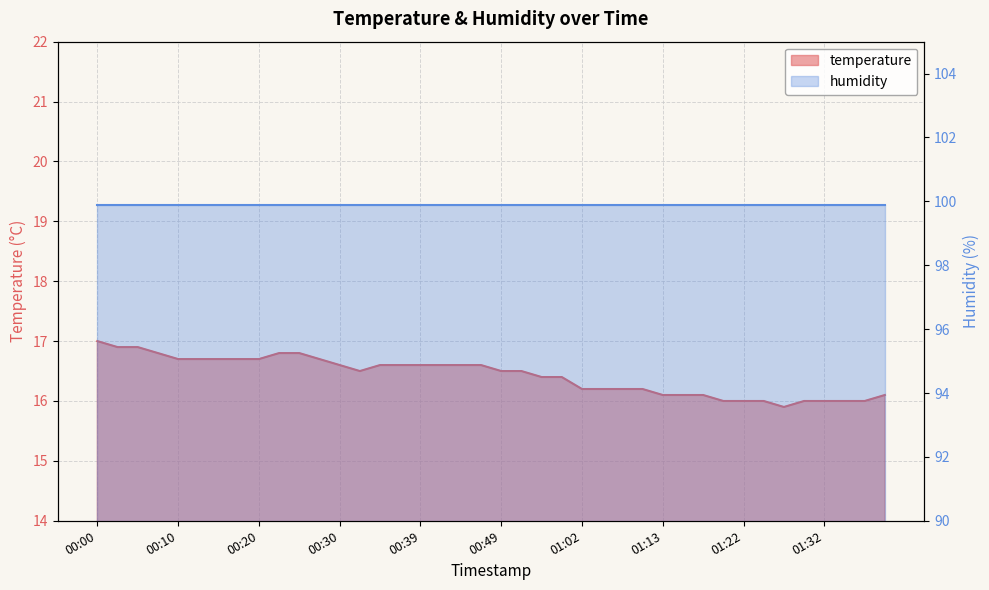

Which has a higher value, 00:25 or 00:10?

00:25